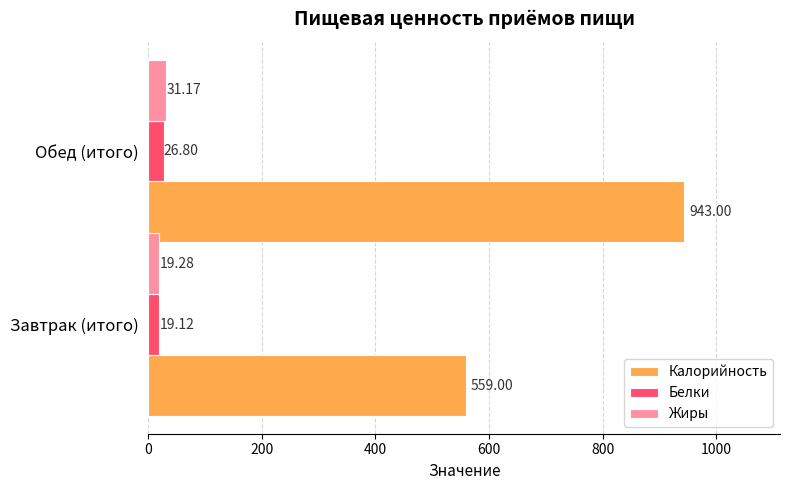

What is the sum of all Жиры values?

50.5